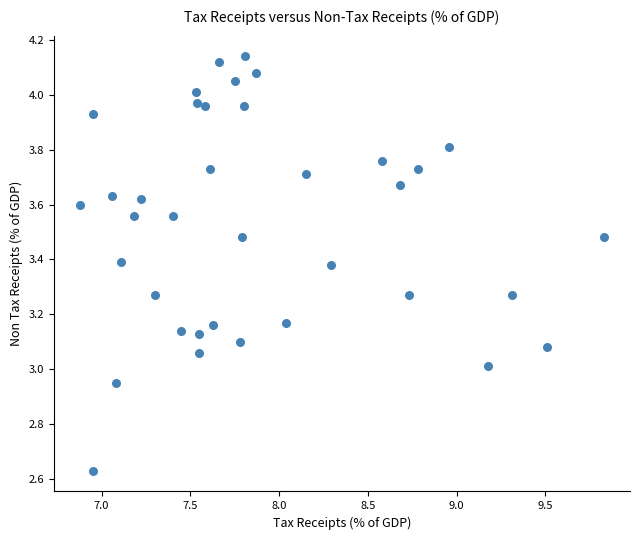

What is the range of Y values (max minus min)?

1.5